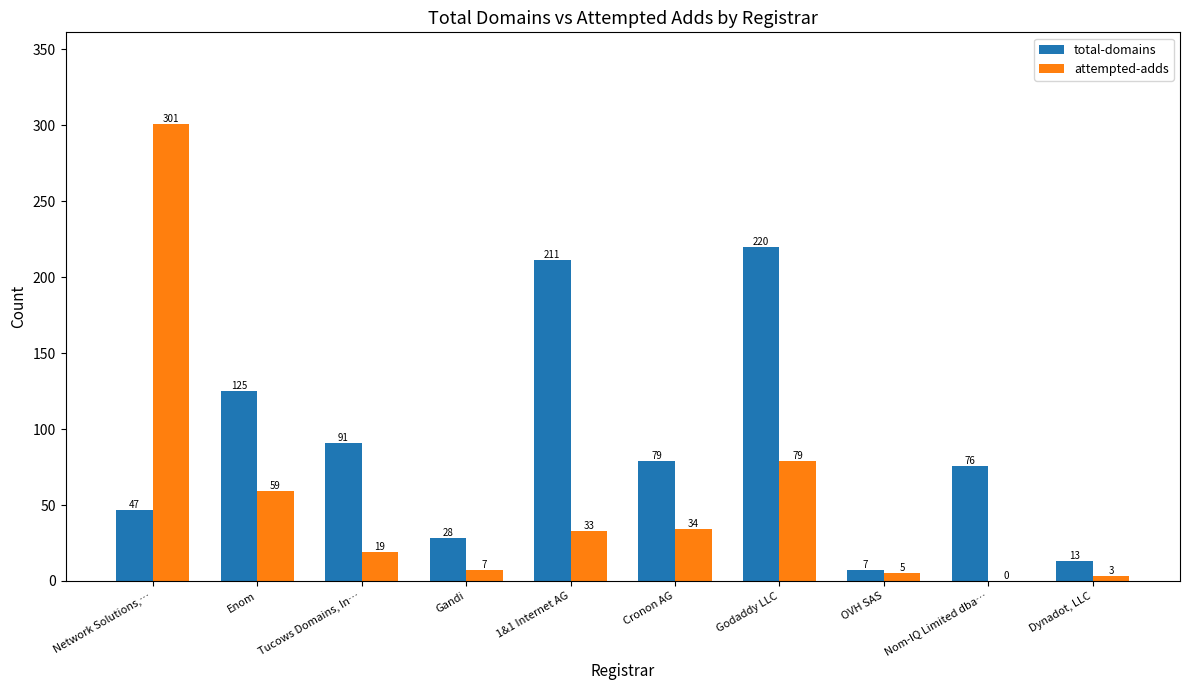

Which series has the widest spread of values?

attempted-adds